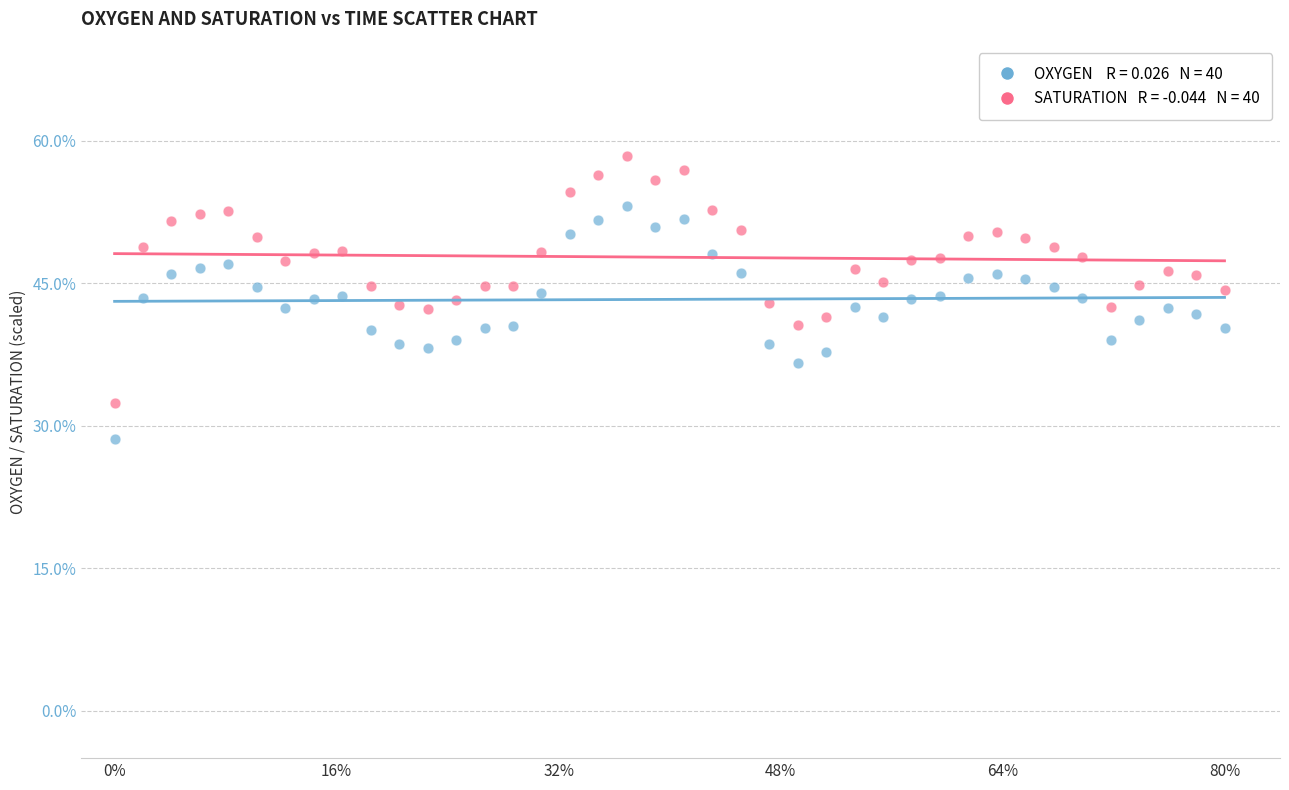

Across all data points, what is the range of Y values (max minus min)?

29.7